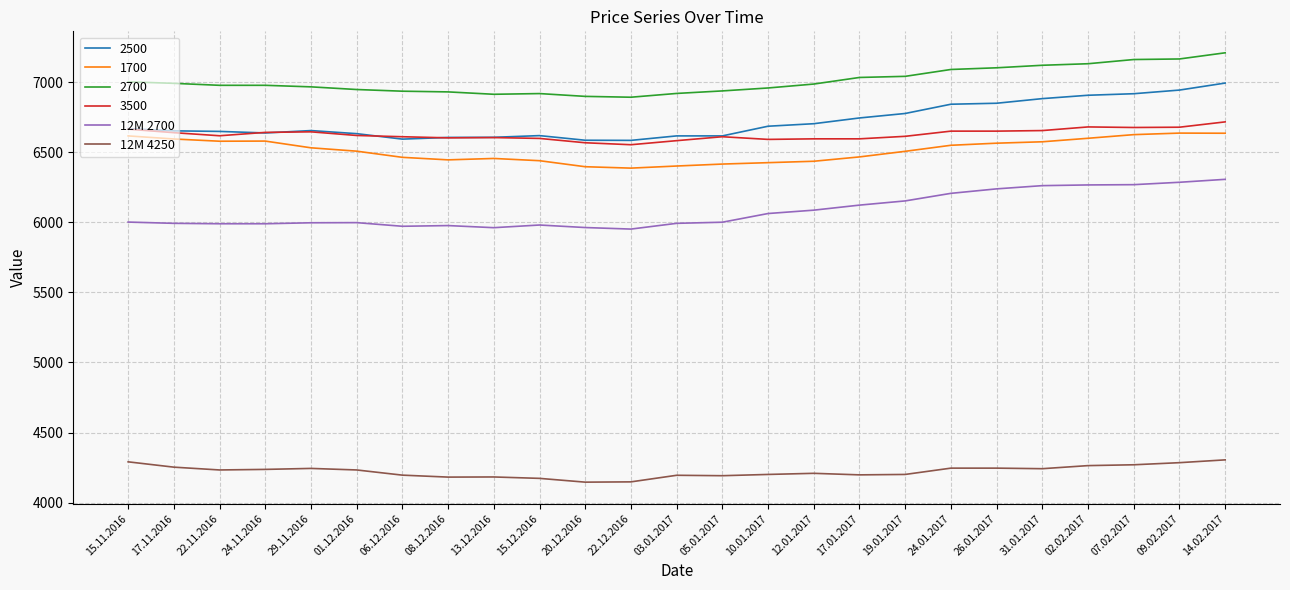

True or false: 12M 4250 has more than 2 interior local peaks.

True